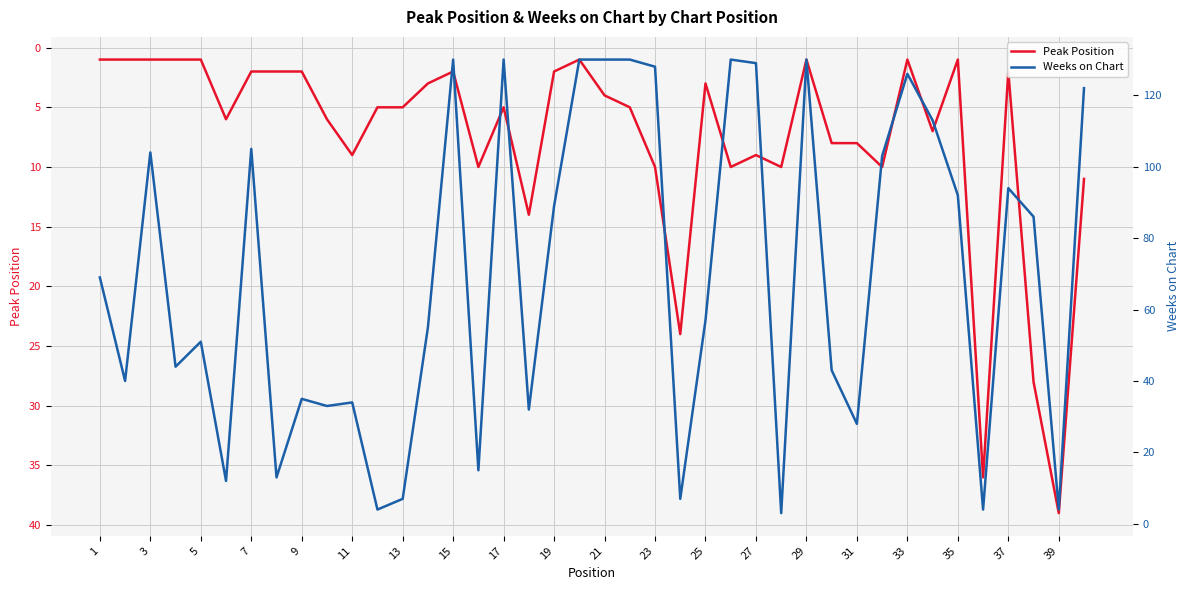

Which series has the largest range (max minus min)?

Weeks on Chart